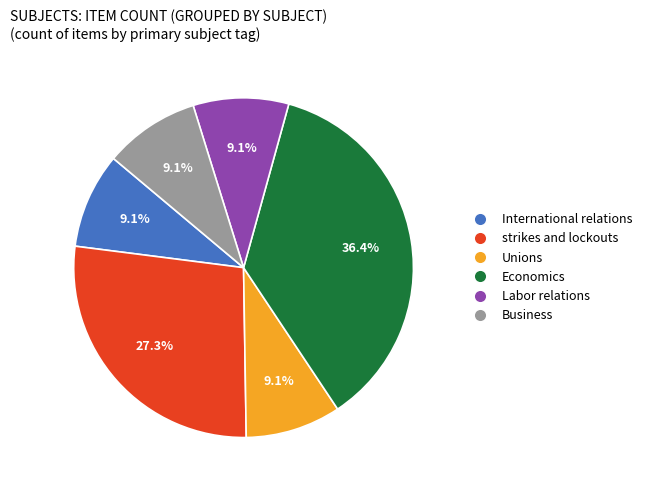

To the nearest percent, what is the average slice percentage?

17%